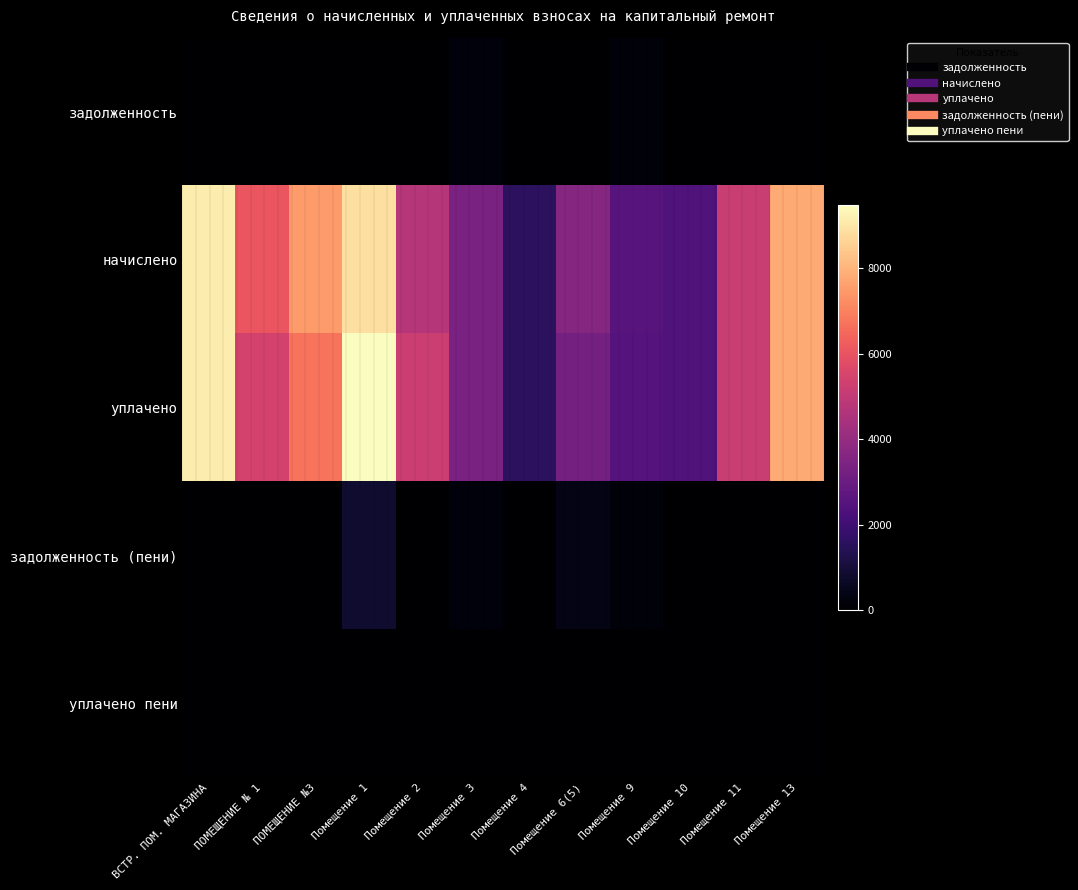

What is the difference between the highest and lowest values at Помещение 11?

5154.3